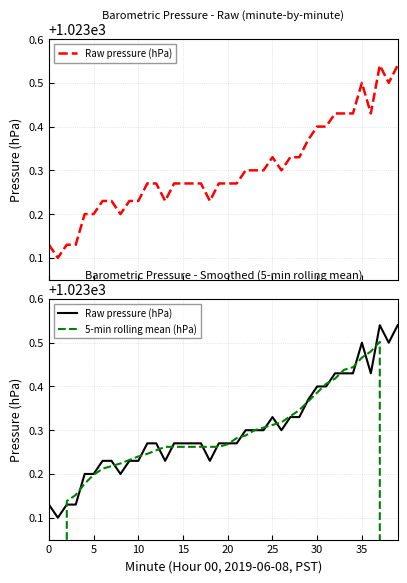

True or false: 5-min rolling mean (hPa) has more than 2 points higher than both neighbors.

False